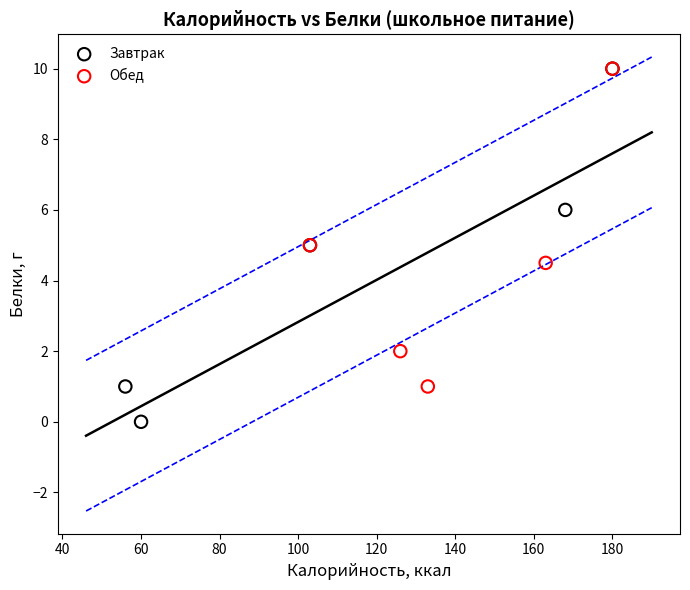

Which series contains the lowest Y value?

Завтрак